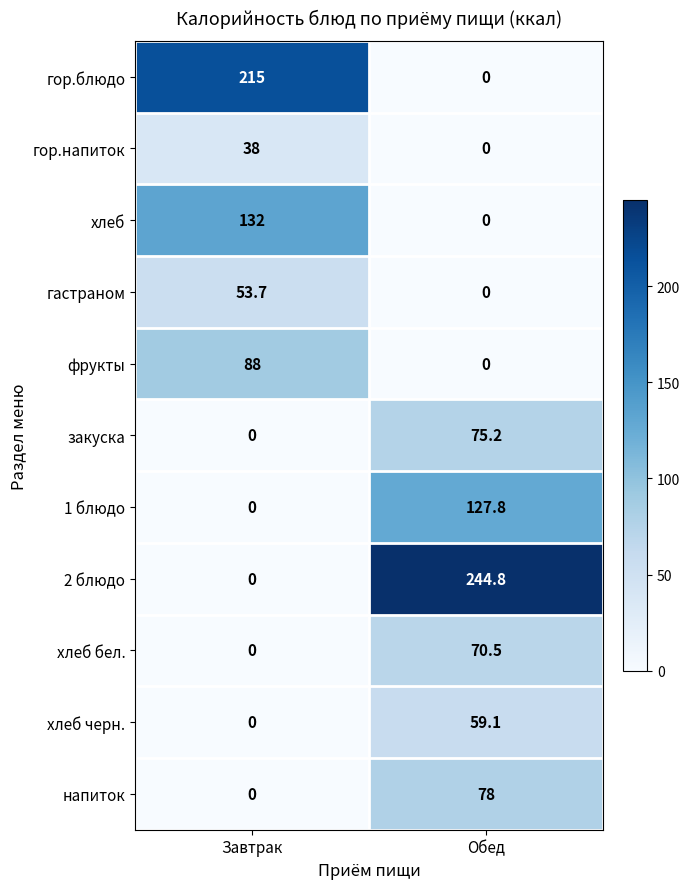

Is the value of хлеб черн. at Завтрак greater than the value of напиток at Обед?

No